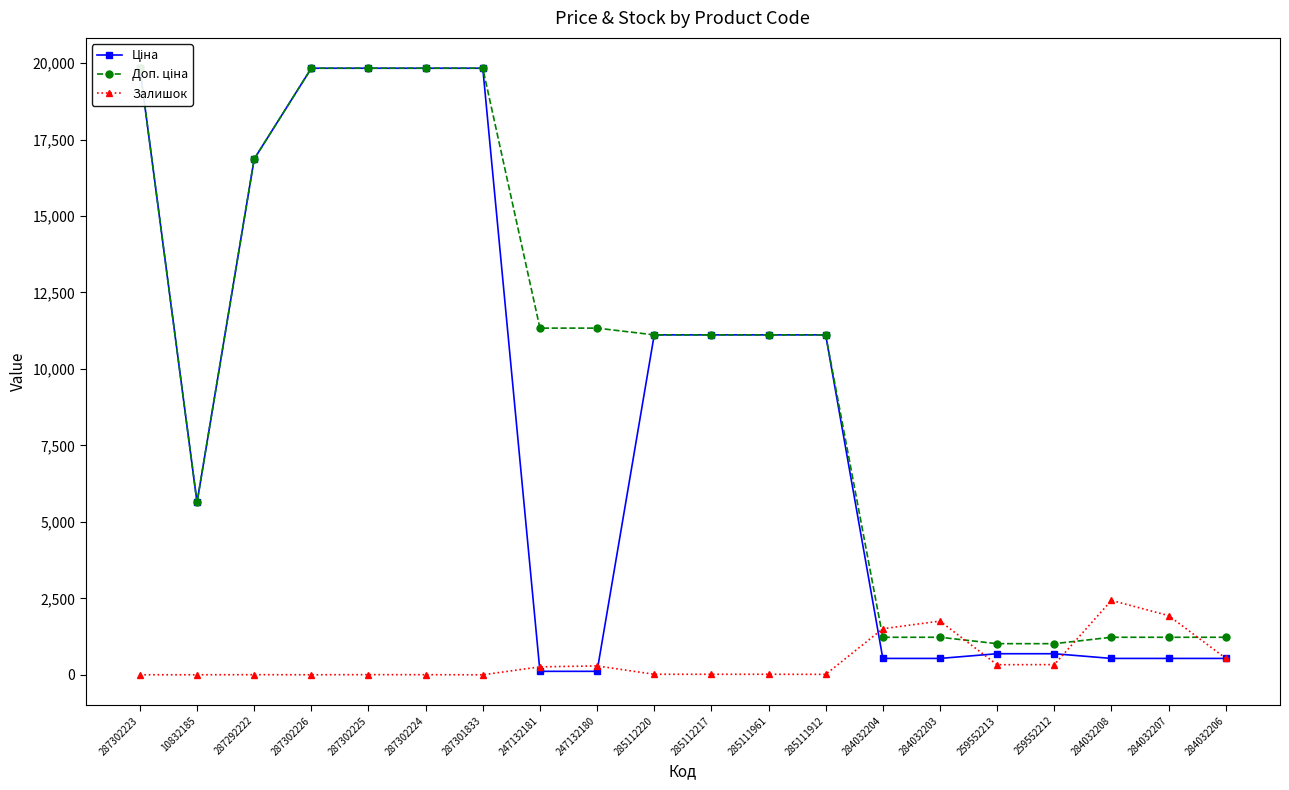

At which label is Доп. ціна closest to 10424?

285112220